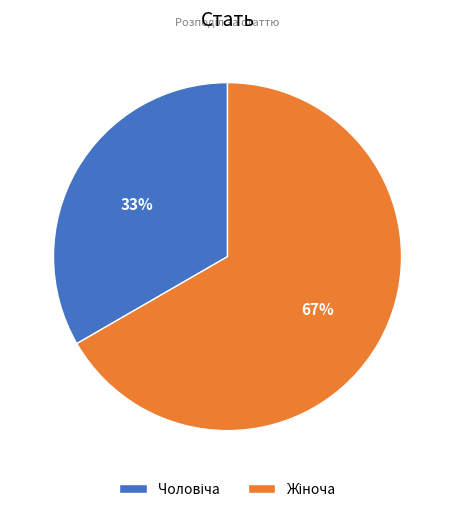

To the nearest percent, what is the average slice percentage?

50%